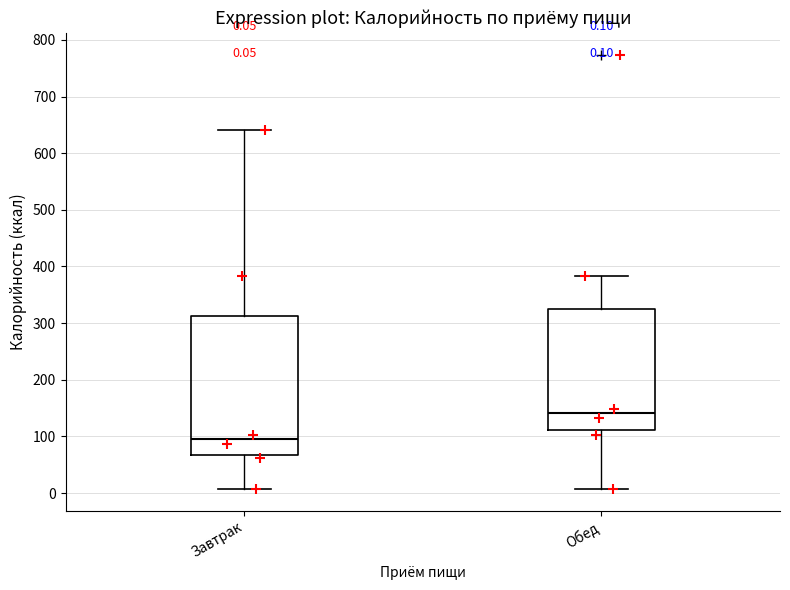

Which box's median line is the lowest?

Завтрак